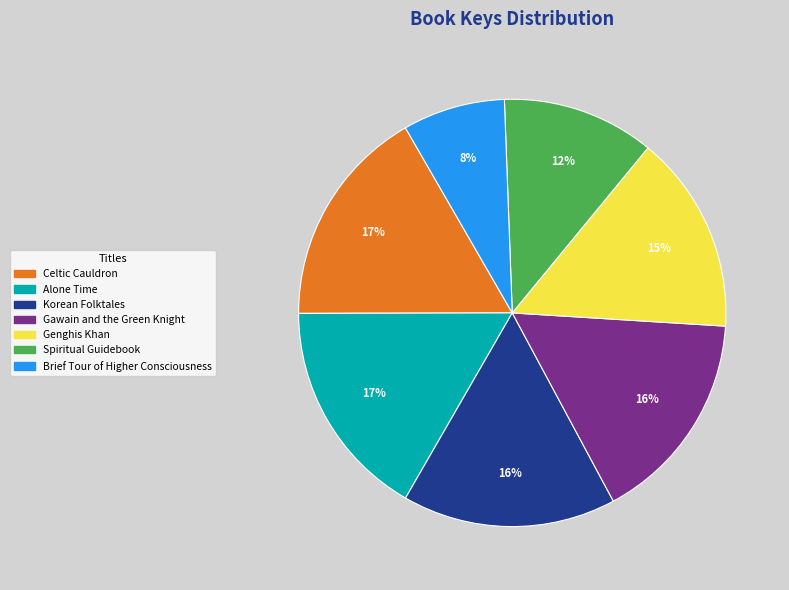

How many segments does this pie chart have?

7